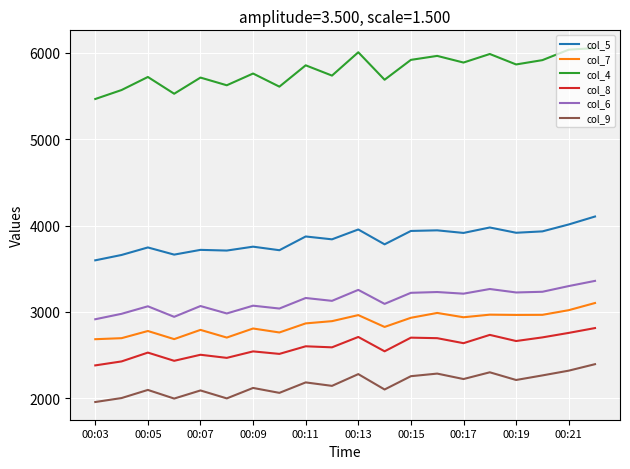

What is the lowest value of the col_6 series?

2916